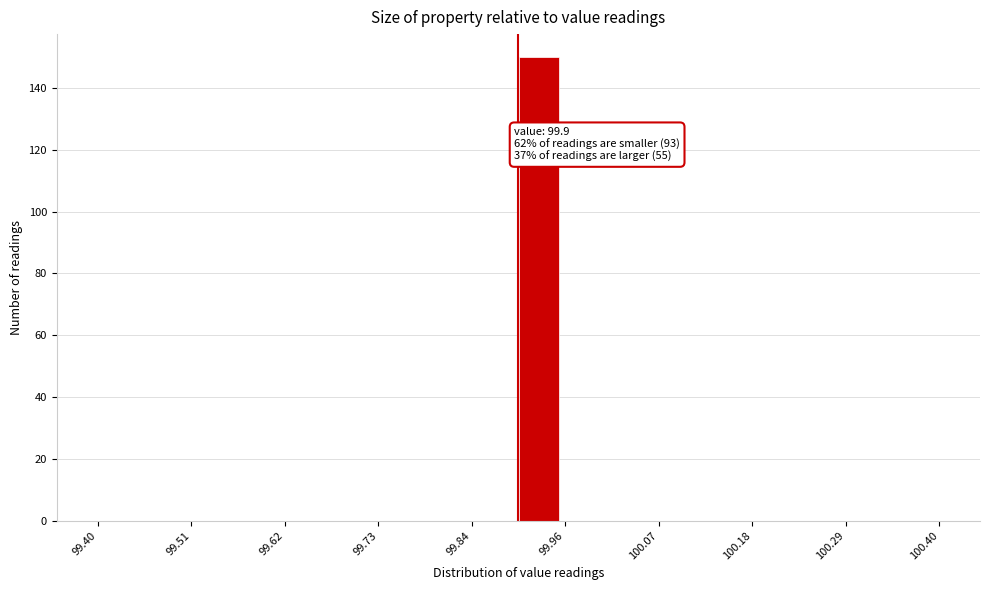

Read against the x-axis, roughly where is the centre of the tallest bar?

99.92